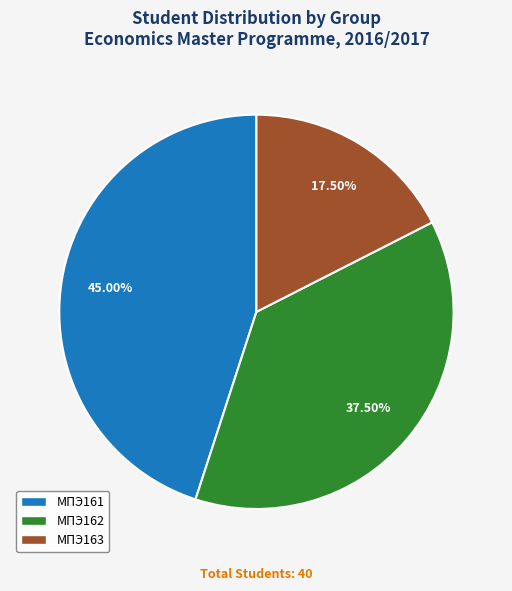

Does МПЭ162 represent more than half of the total?

No